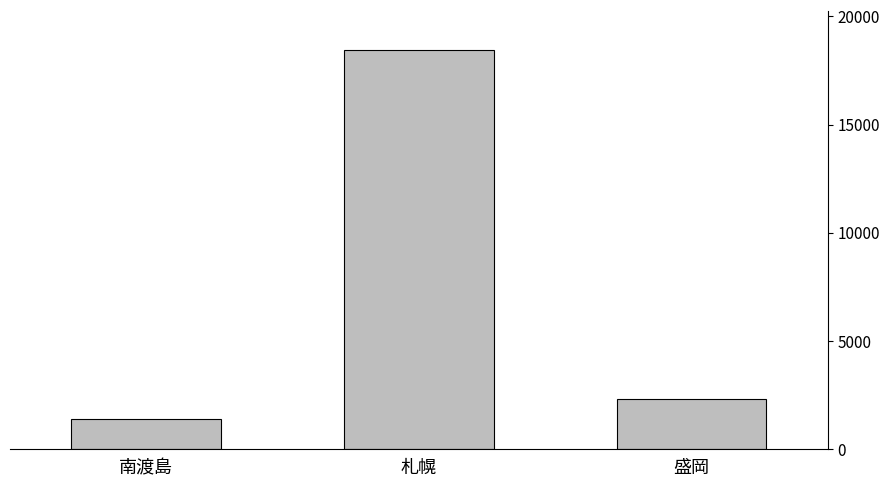

What is the label of the 3rd bar from the right?

南渡島